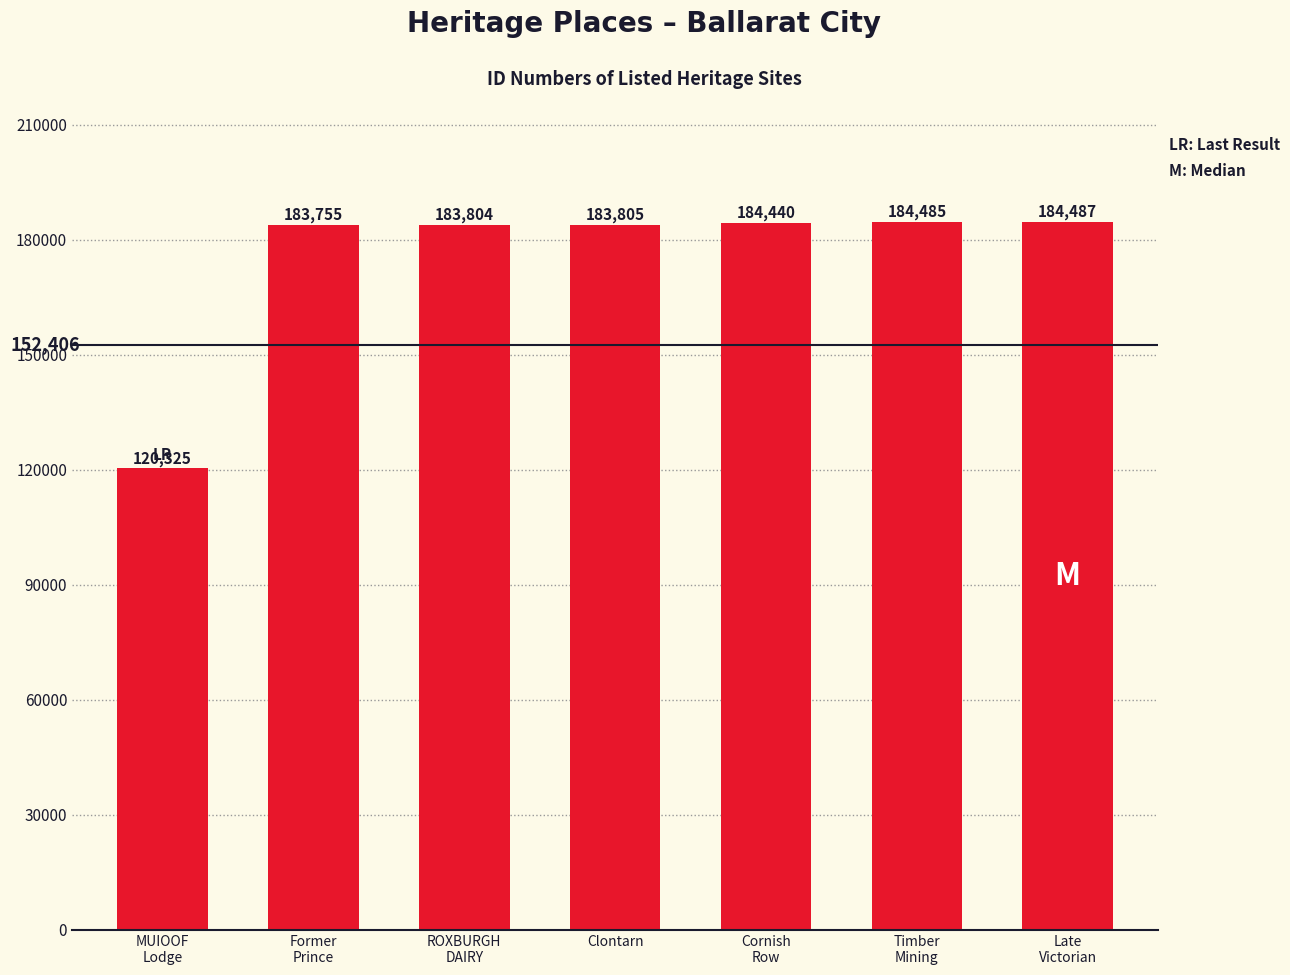

What is the ratio of the value at Cornish
Row to the value at Late
Victorian?

1.0